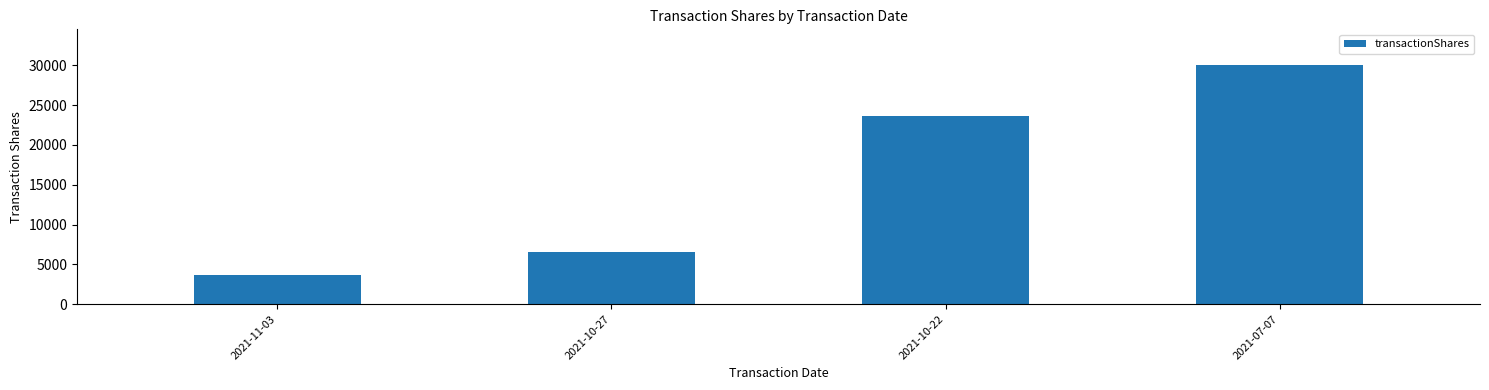

What is the label of the 3rd bar from the right?

2021-10-27